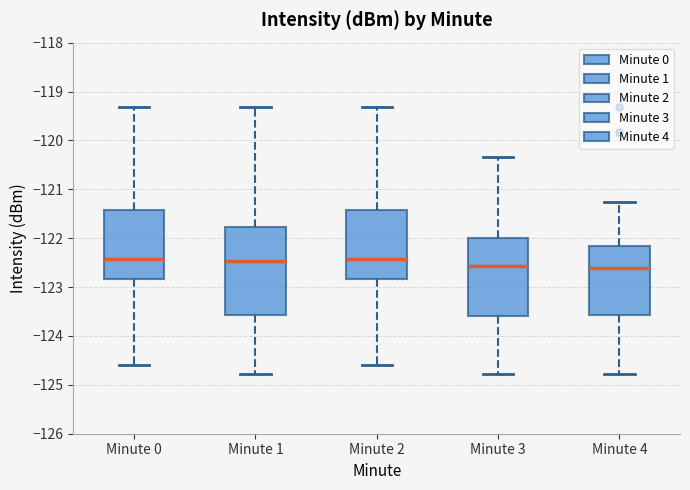

Where is the upper edge of the box for Minute 0 on the y-axis? The values are not printed on the chart, so give them approximately, as read against the axis.

-121.4